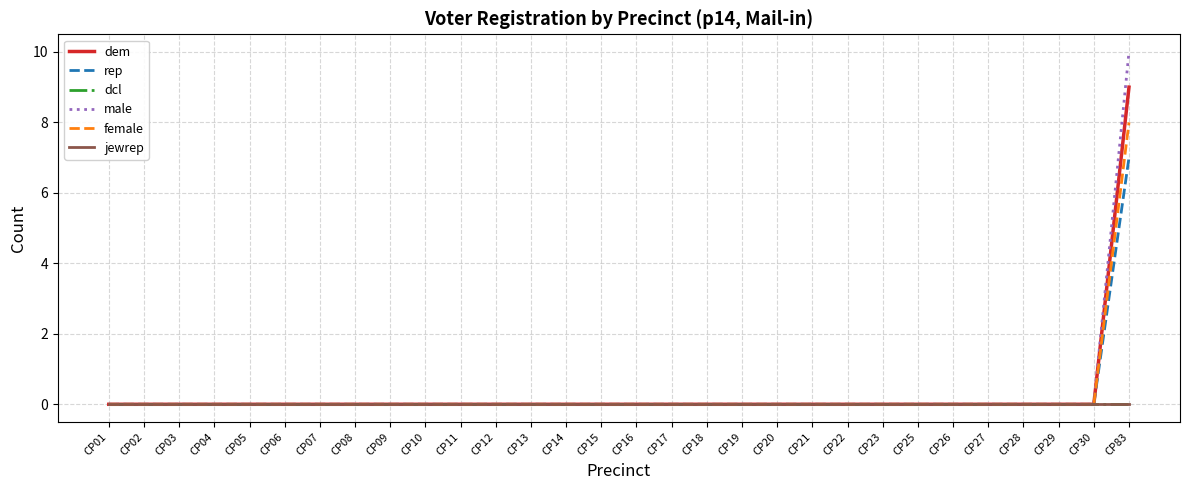

At which category does the chart reach its peak across all series?

CP83